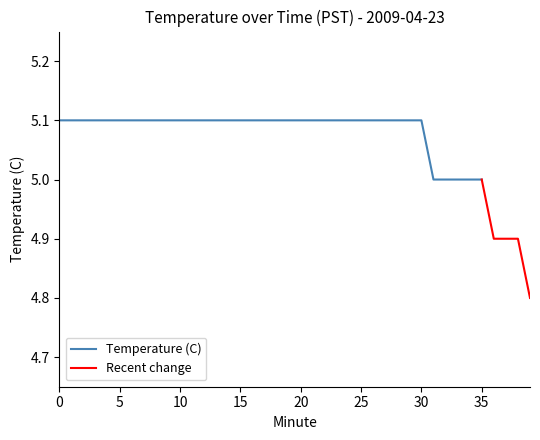

The value at 32 is 1.7. True or false?

False